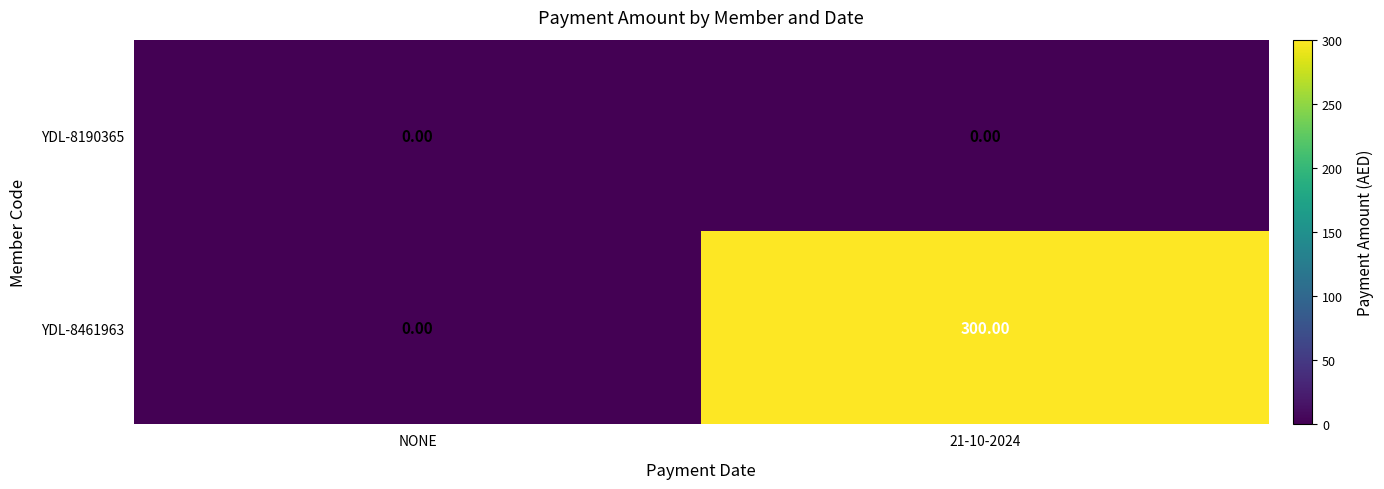

Which series changed the most between NONE and 21-10-2024?

YDL-8461963